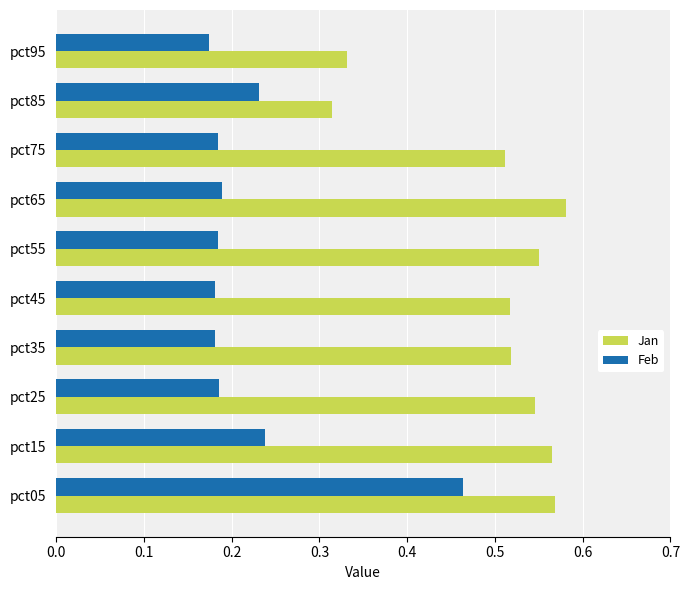

Count the Feb values in the range 0 to 1.

10